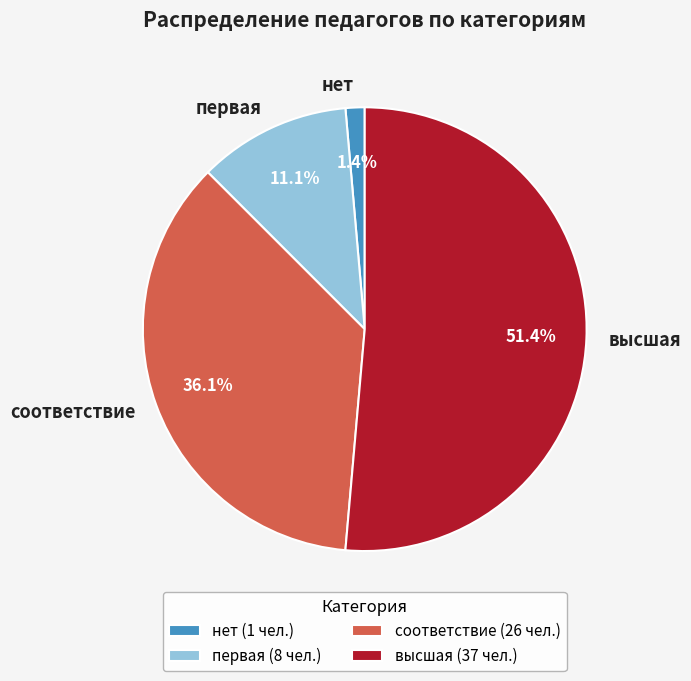

Combined, do соответствие and нет account for over 50%?

No